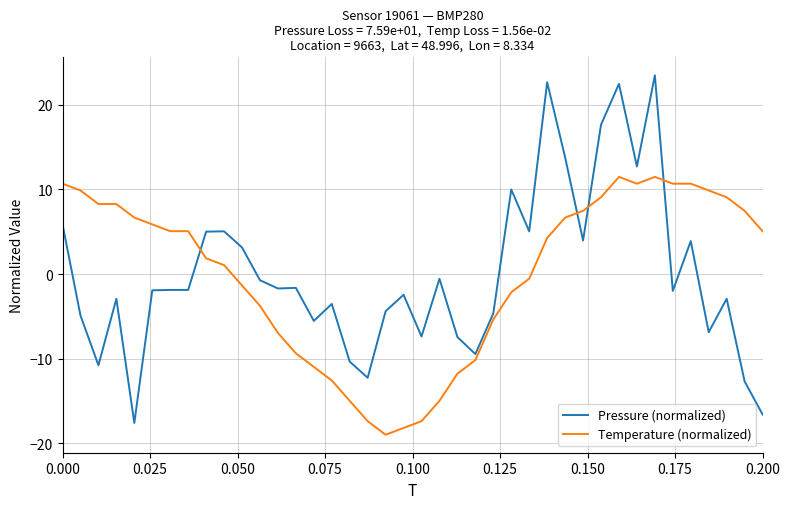

How many values in Temperature (normalized) are below zero?

17